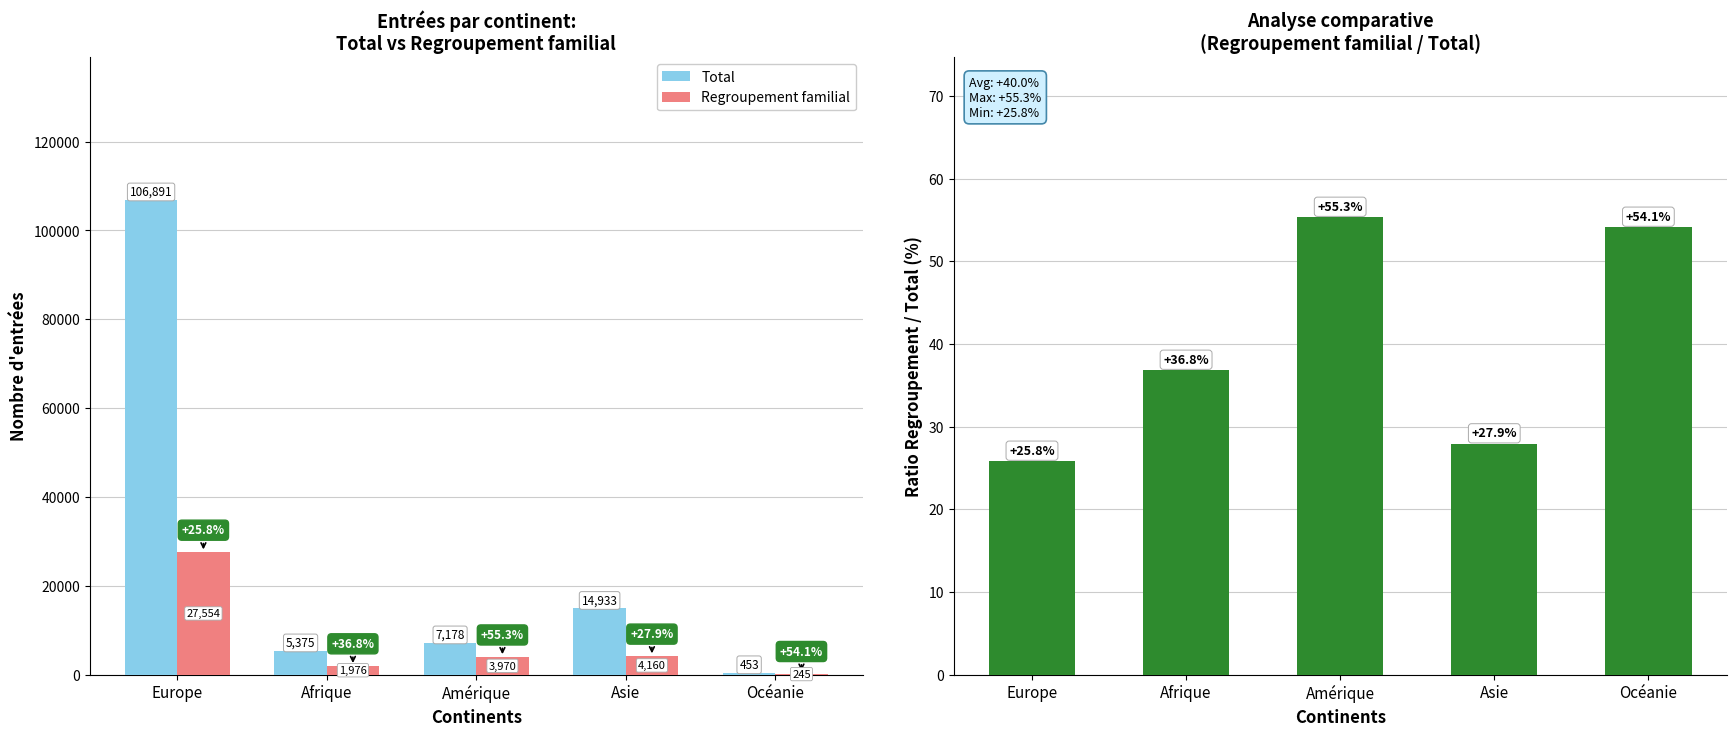

What is the label of the 5th bar from the left?

Océanie